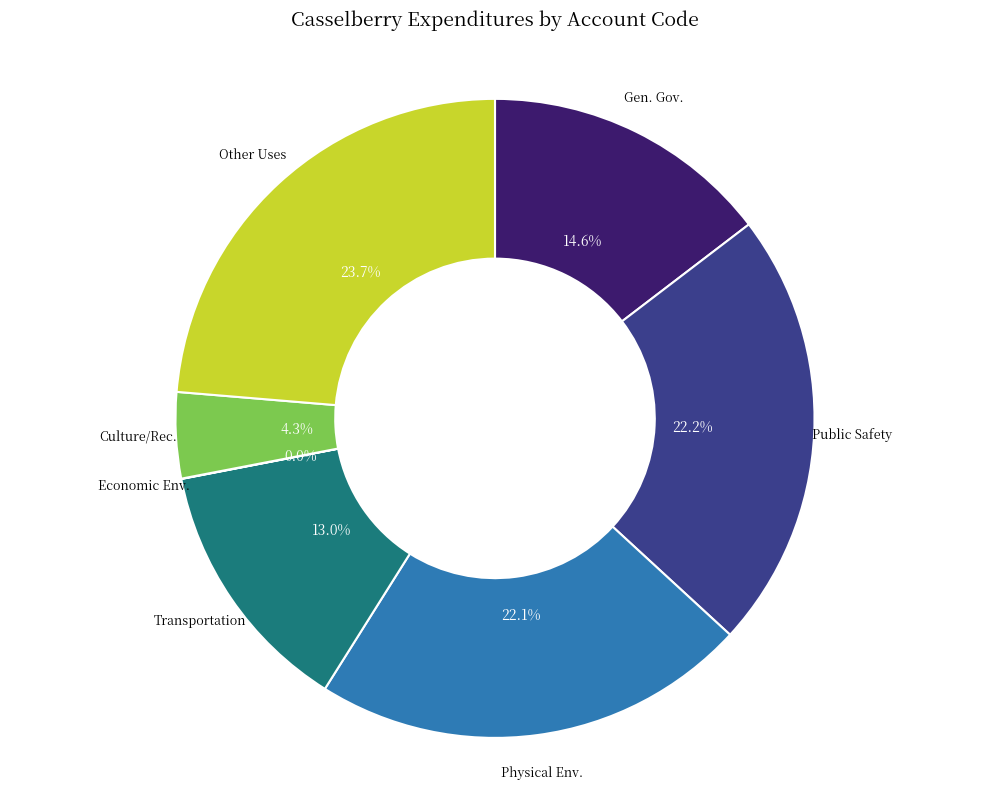

Is there any slice that represents more than half of the pie?

No